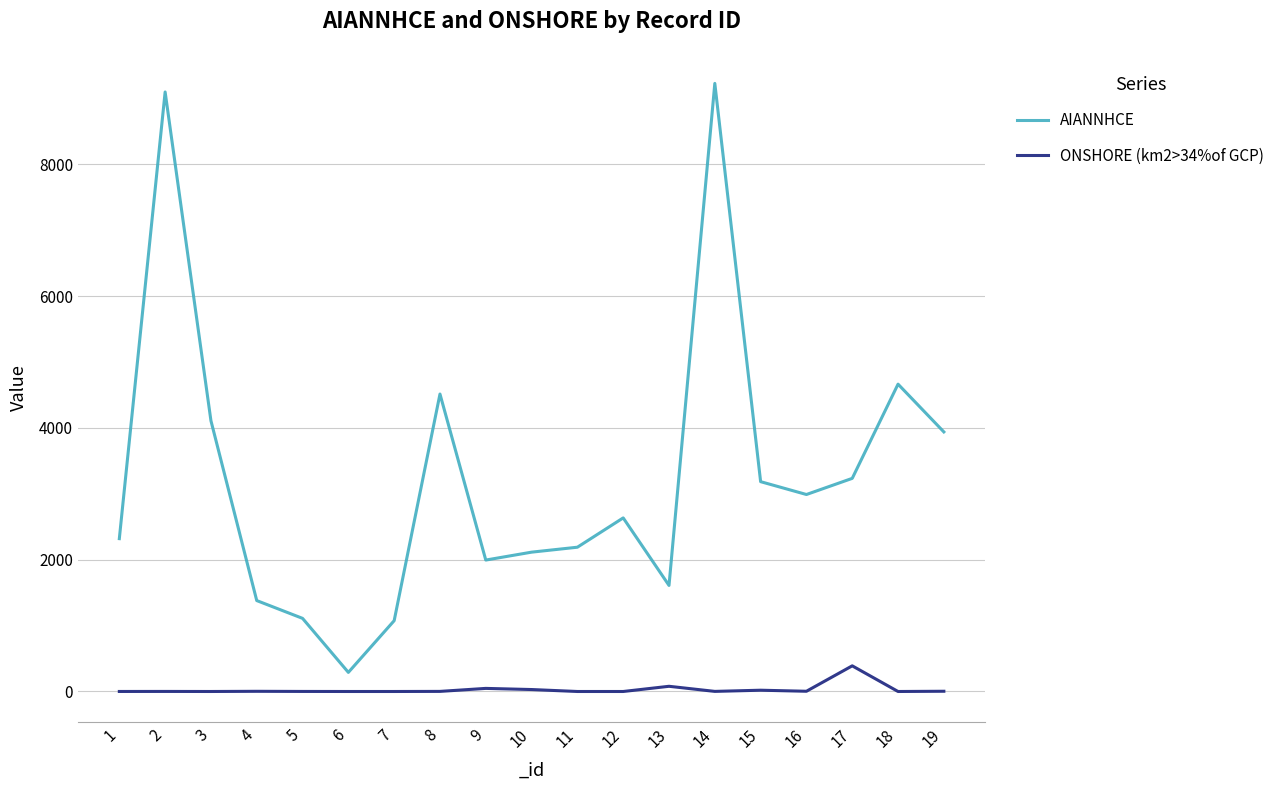

Which series has the widest spread of values?

AIANNHCE